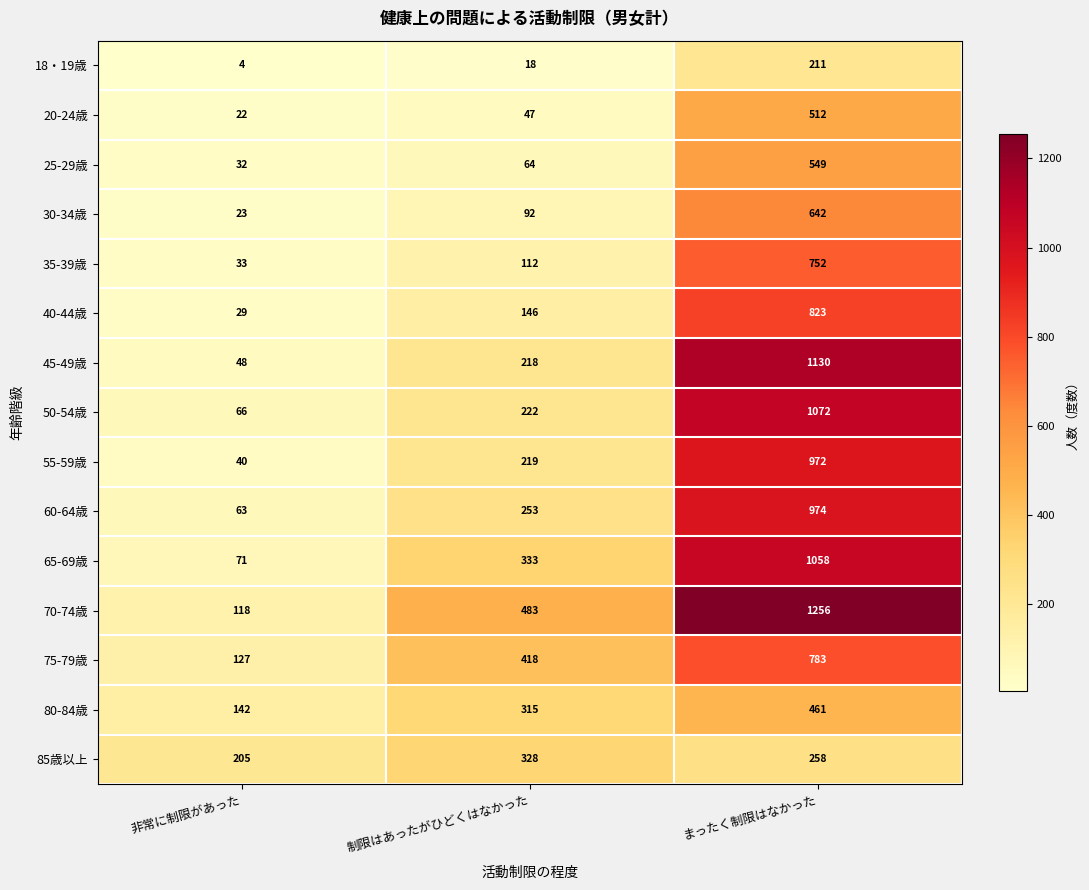

Which series has the largest range (max minus min)?

70-74歳